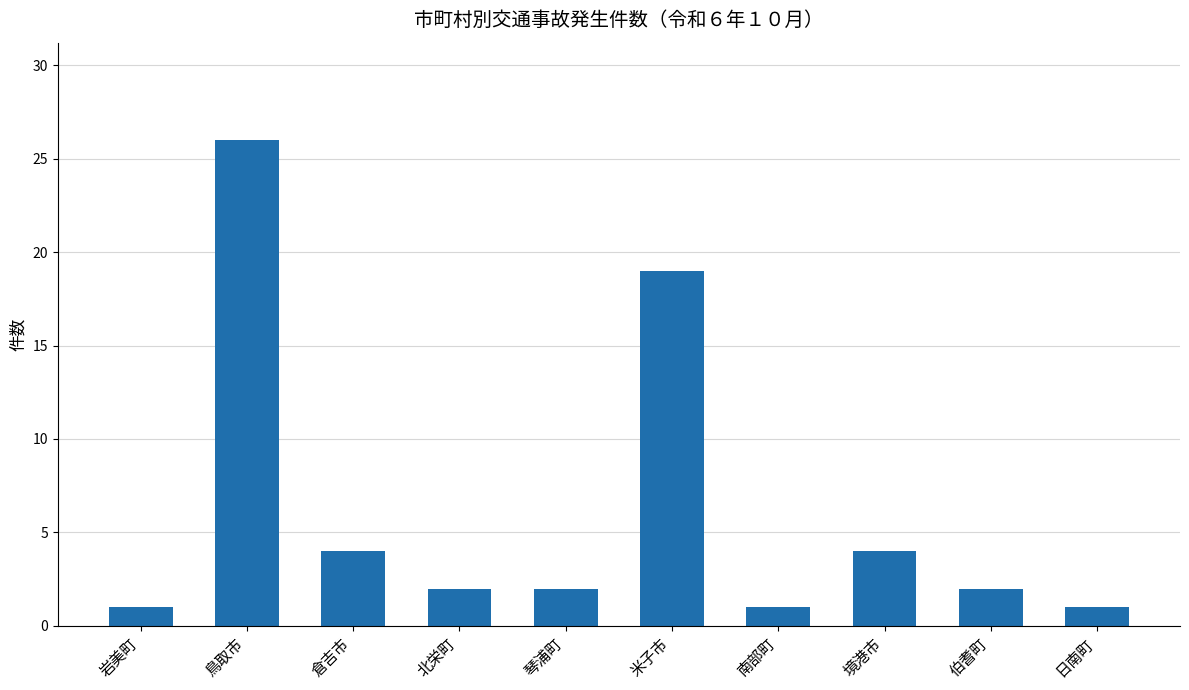

Read the value at 北栄町.

2